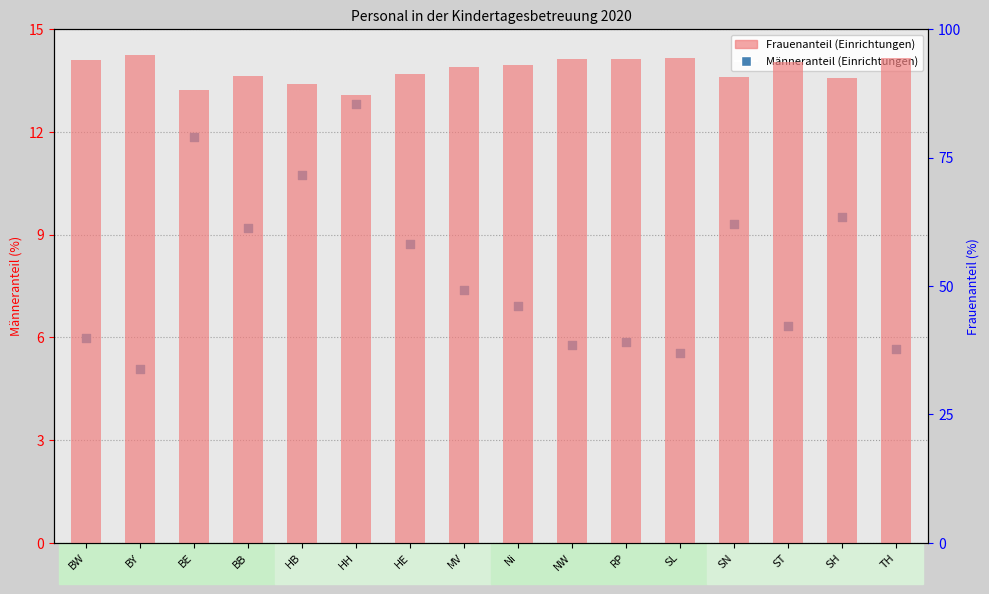

Which series reaches the maximum Y coordinate?

Frauenanteil (%)